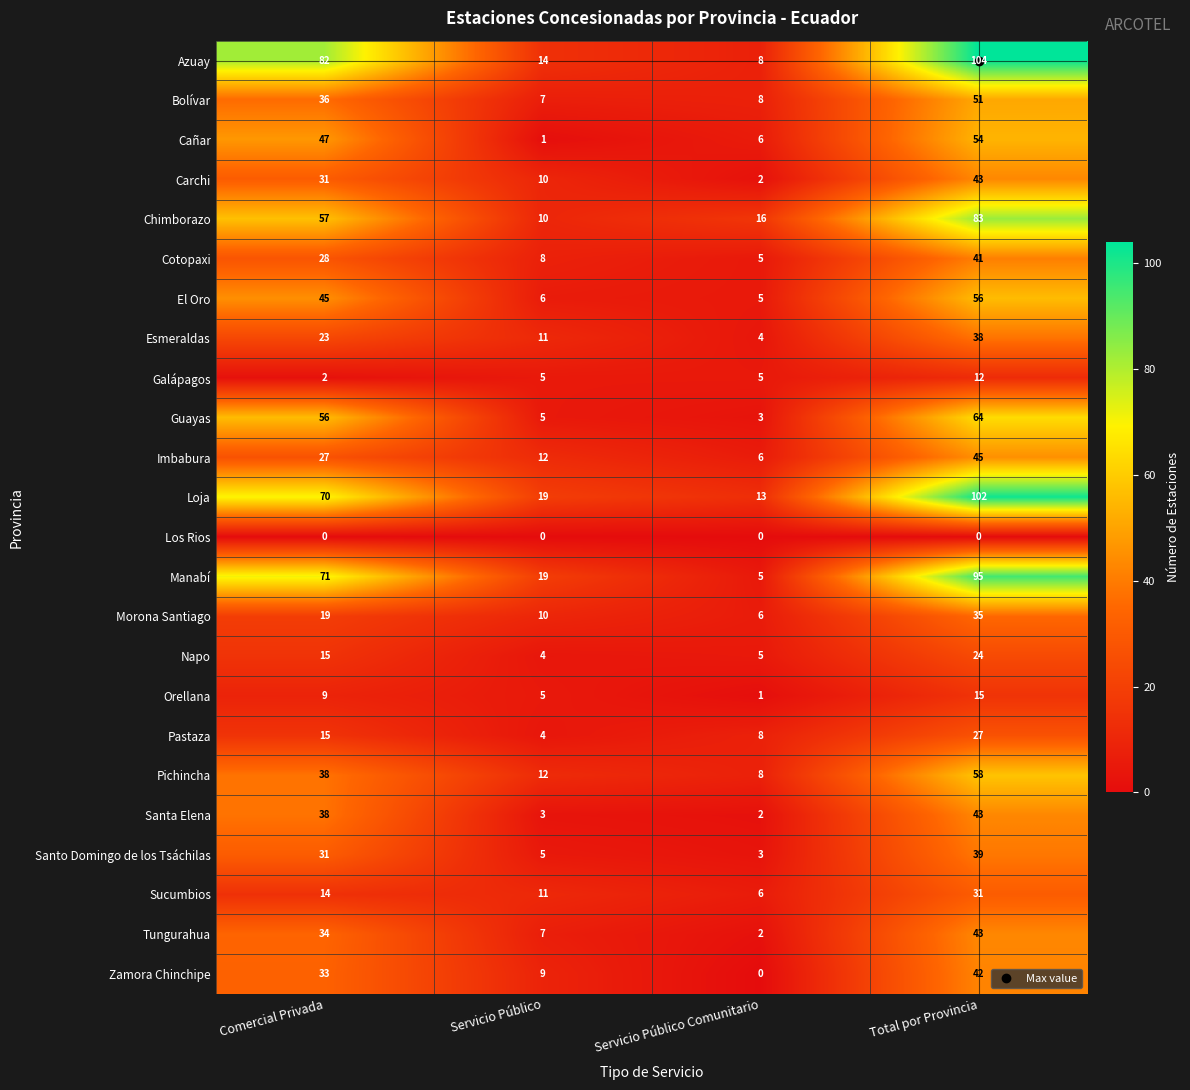

What is the maximum value shown in the chart?

104